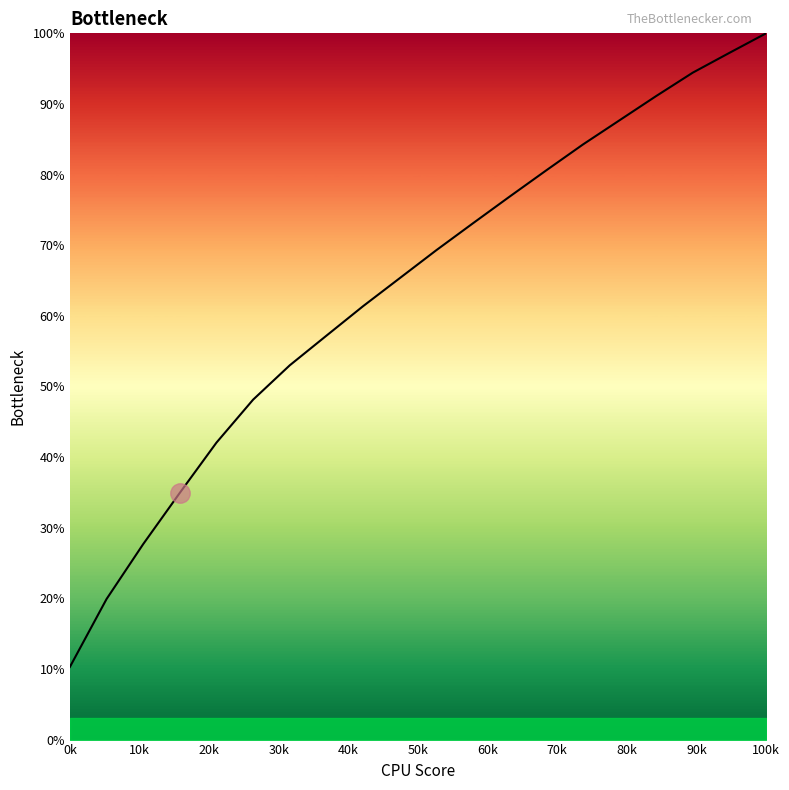

What is the difference between the maximum and minimum values?

89.7